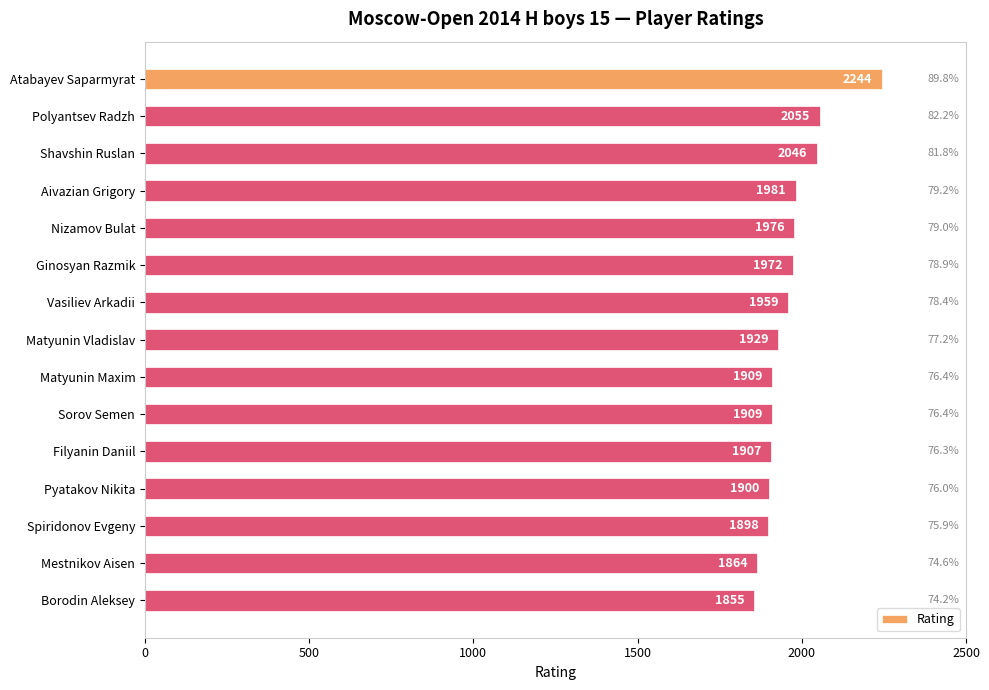

The chart shows a value of 472 at Spiridonov Evgeny. True or false?

False